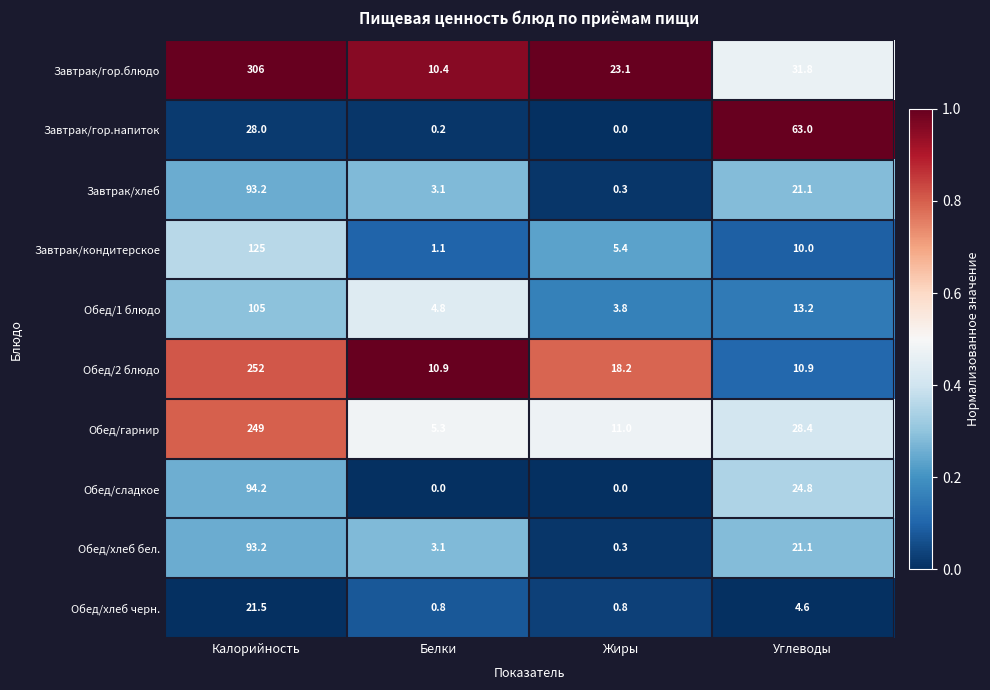

Which series changed the most between Белки and Жиры?

Завтрак/гор.блюдо